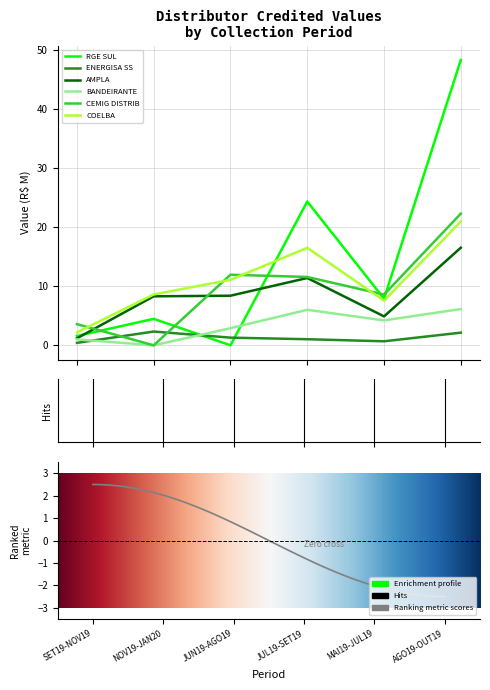

List the labels in order of BANDEIRANTE value, largest first.

AGO19-OUT19, JUL19-SET19, MAI19-JUL19, JUN19-AGO19, SET19-NOV19, NOV19-JAN20